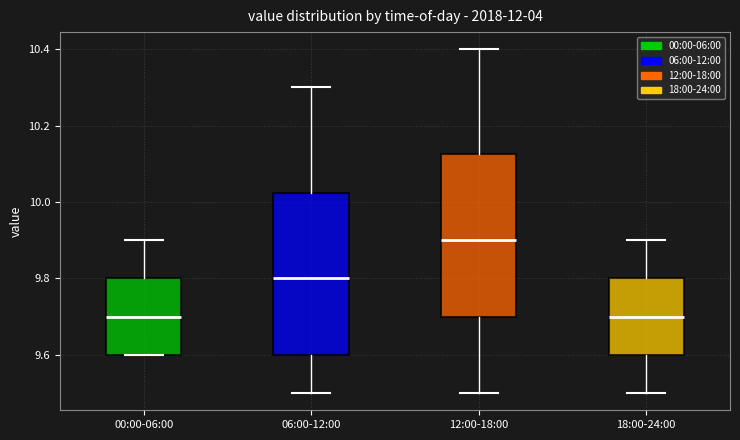

Where does the median line of the box for 00:00-06:00 sit on the y-axis? The values are not printed on the chart, so give them approximately, as read against the axis.

9.70